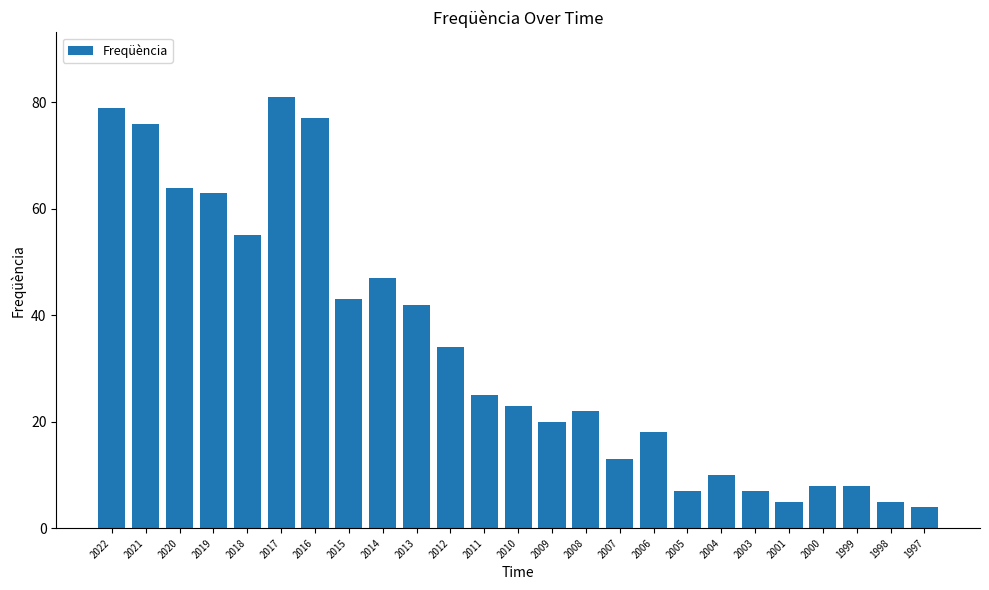

Reading right to left, what are all the values shown in this chart?

1997=4	1998=5	1999=8	2000=8	2001=5	2003=7	2004=10	2005=7	2006=18	2007=13	2008=22	2009=20	2010=23	2011=25	2012=34	2013=42	2014=47	2015=43	2016=77	2017=81	2018=55	2019=63	2020=64	2021=76	2022=79